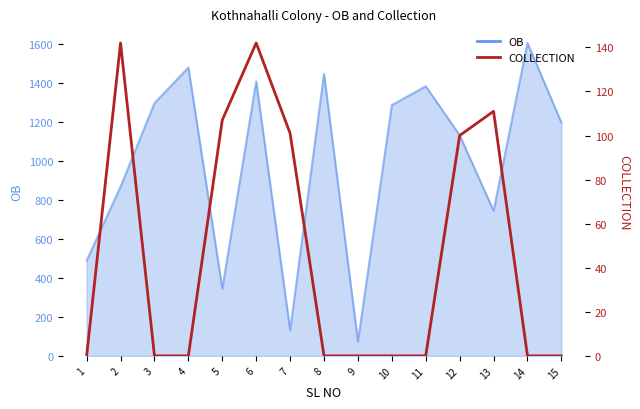

What is the greatest value displayed?

142